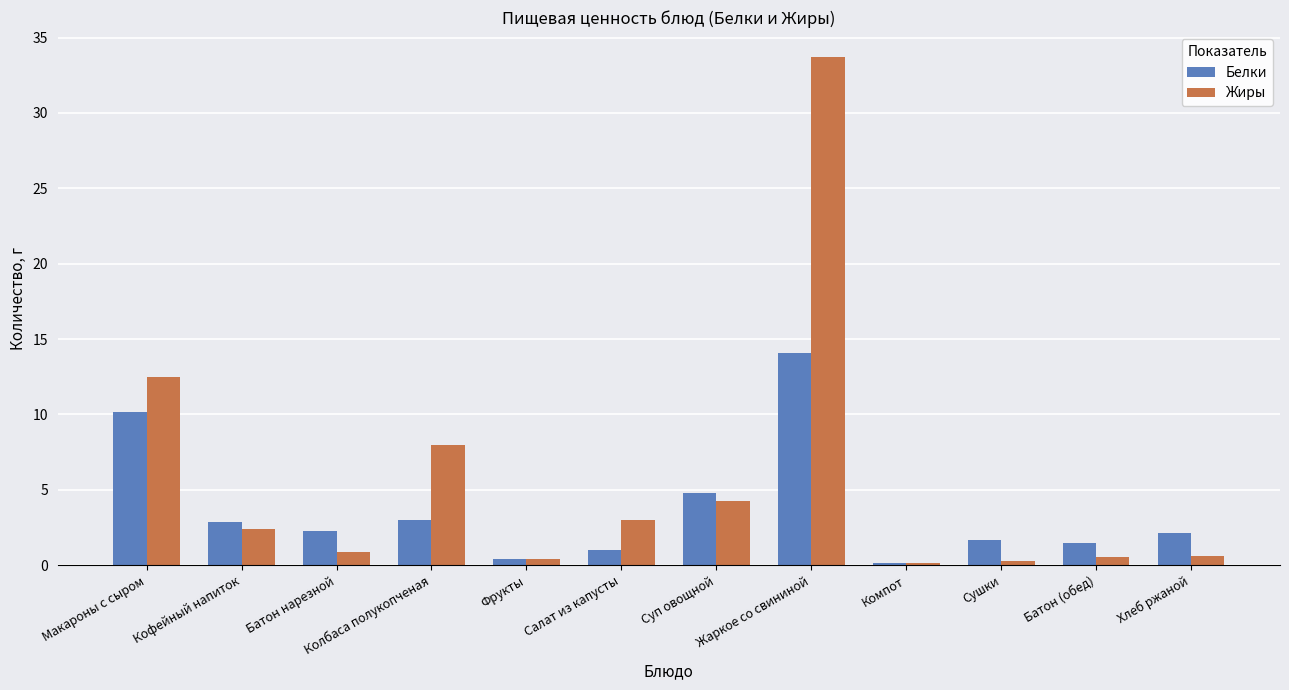

At which label is Белки closest to 7?

Суп овощной